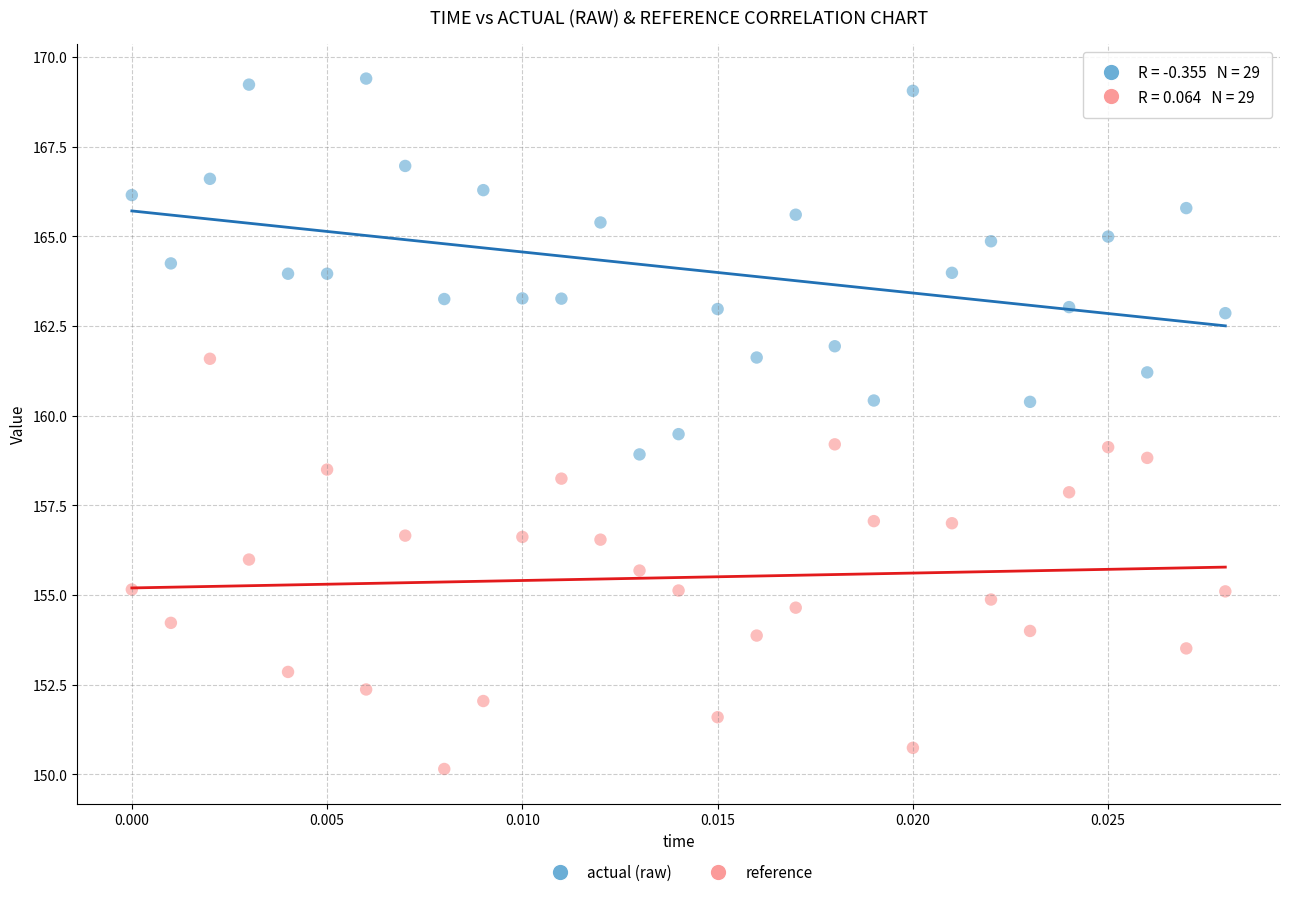

Across all data points, what is the range of Y values (max minus min)?

19.2